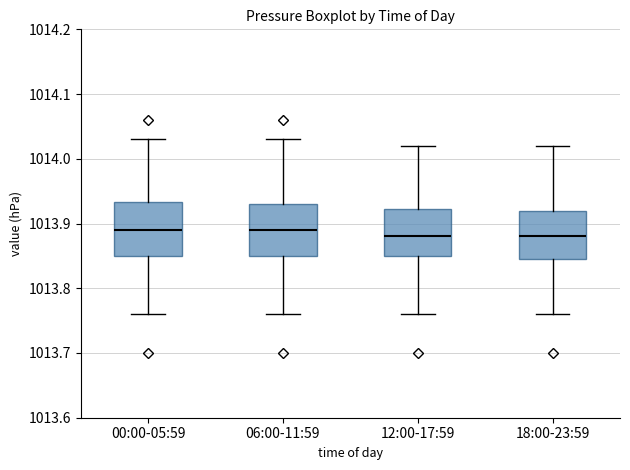

Reading left to right, read every box against the y-axis: the position of its median line, the range the box covers, and the ends of its whiskers. The values are not printed on the chart, so give them approximately, as read against the axis.

00:00-05:59: median 1013.89, box 1013.85 to 1013.93, whiskers 1013.76 to 1014.03
06:00-11:59: median 1013.89, box 1013.85 to 1013.93, whiskers 1013.76 to 1014.03
12:00-17:59: median 1013.88, box 1013.85 to 1013.92, whiskers 1013.76 to 1014.02
18:00-23:59: median 1013.88, box 1013.85 to 1013.92, whiskers 1013.76 to 1014.02